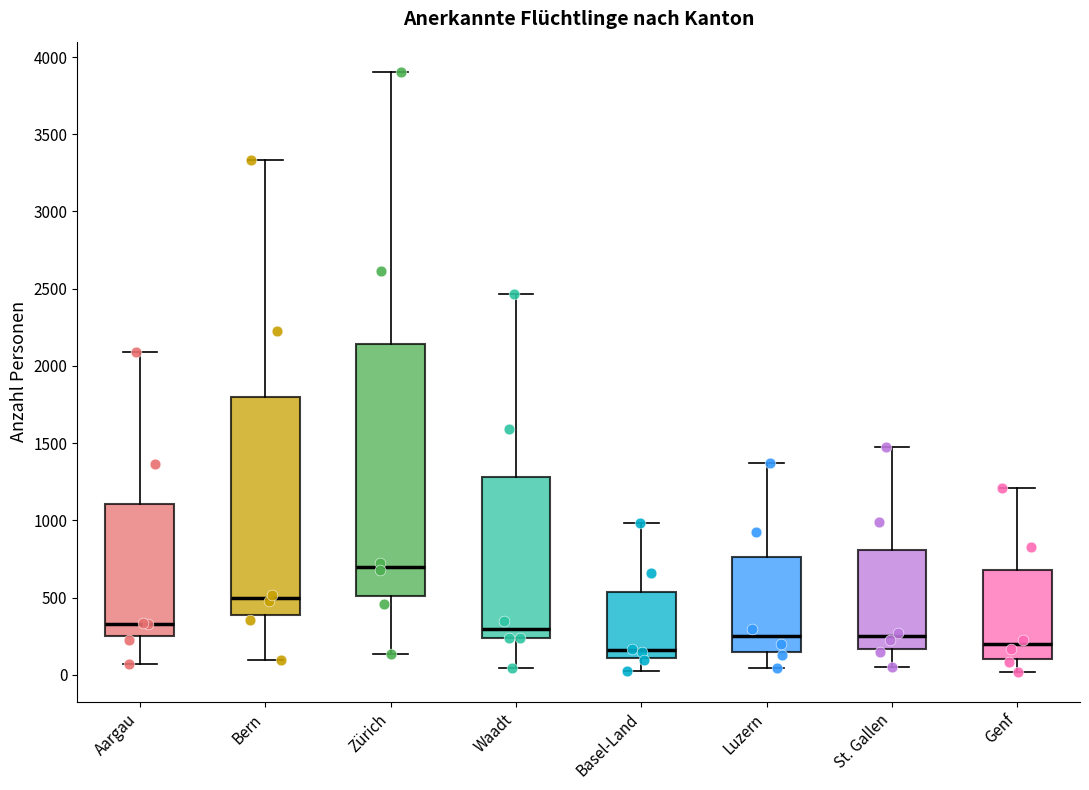

Which box is the tallest, from its lower edge to its upper edge?

Zürich